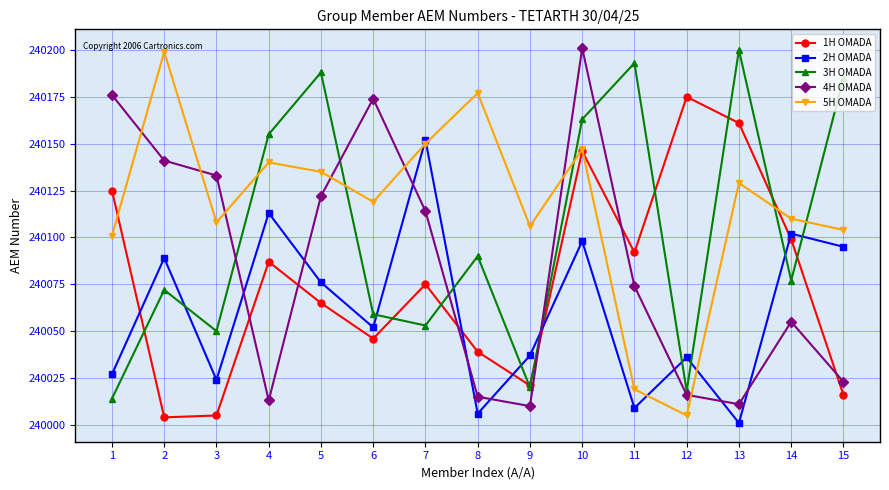

After their last crossing, which series has the higher values: 1H OMADA or 2H OMADA?

2H OMADA